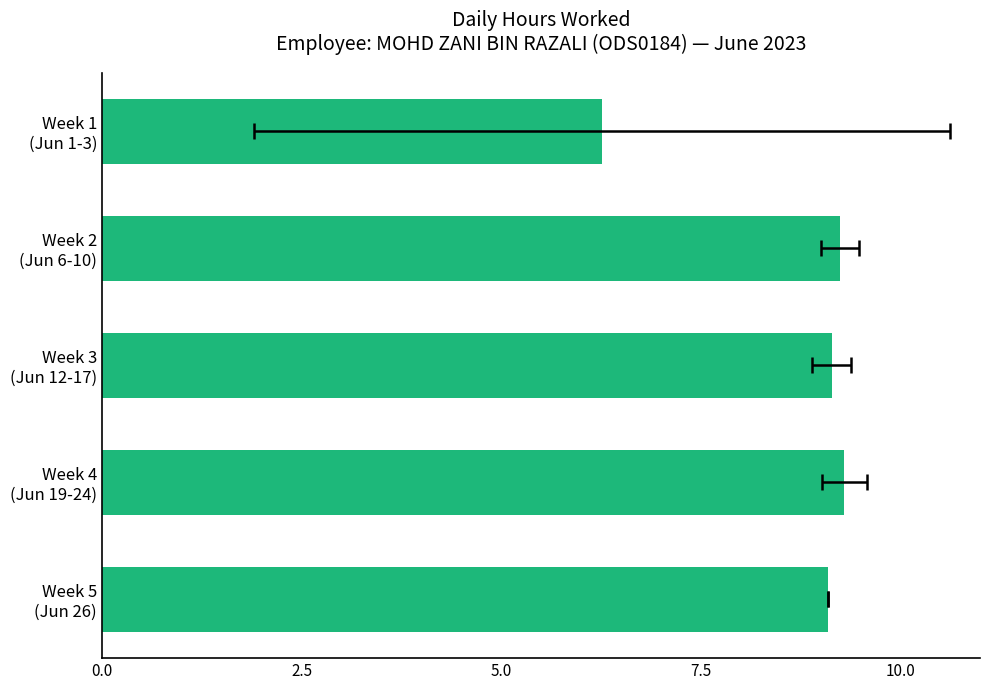

What is the smallest value displayed?

6.3